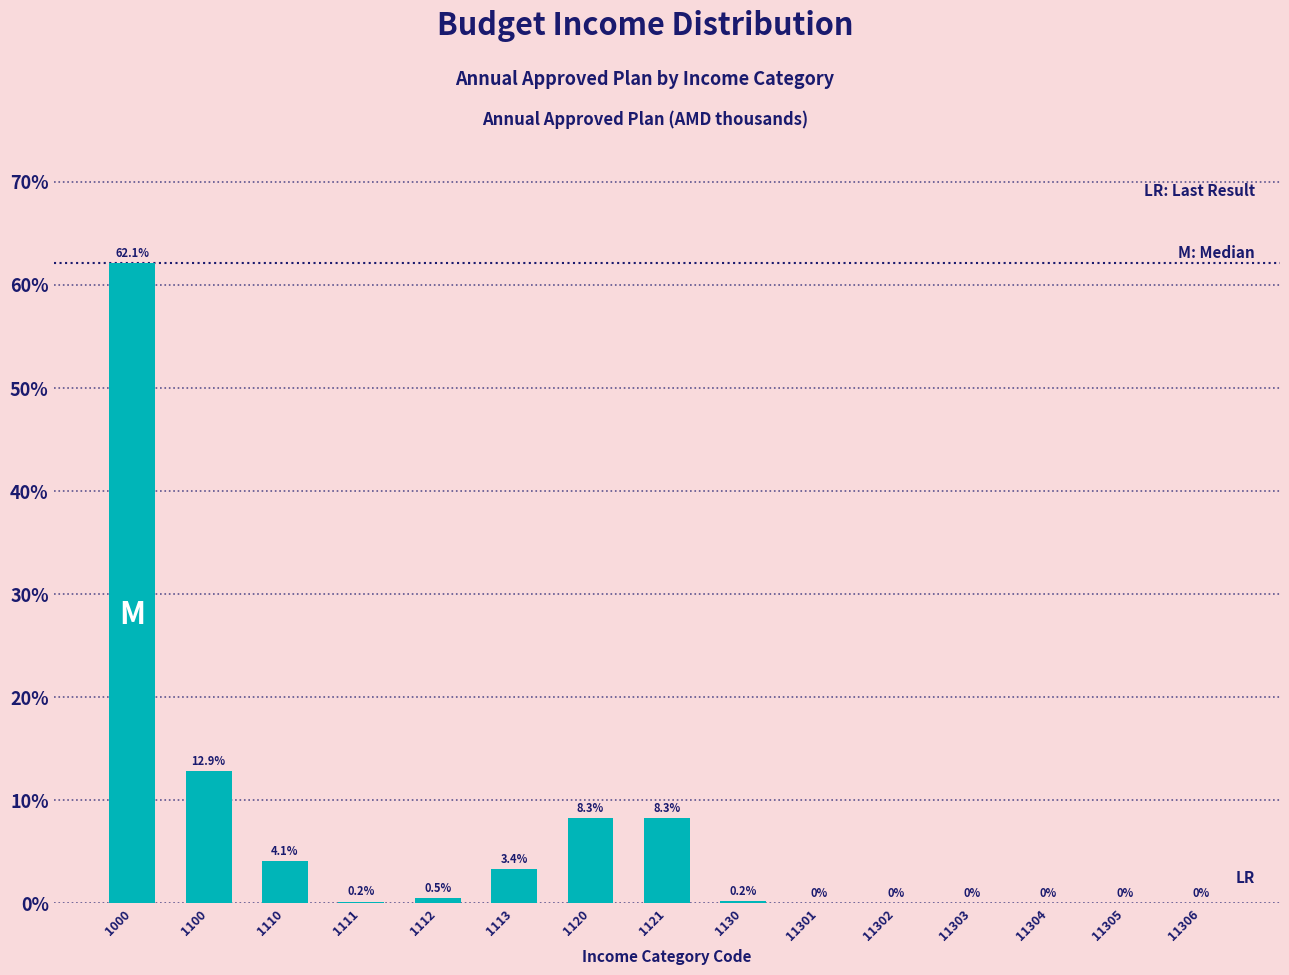

What is the sum of the values at 1110 and 11306?

4.1